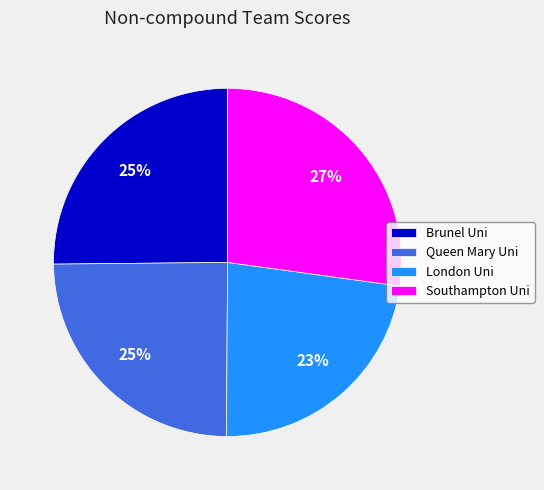

Which category has the smallest portion of the pie?

London Uni